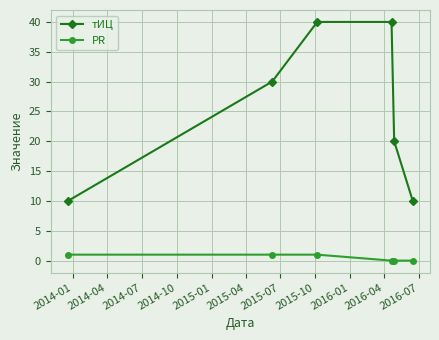

What is the minimum value for тИЦ?

10